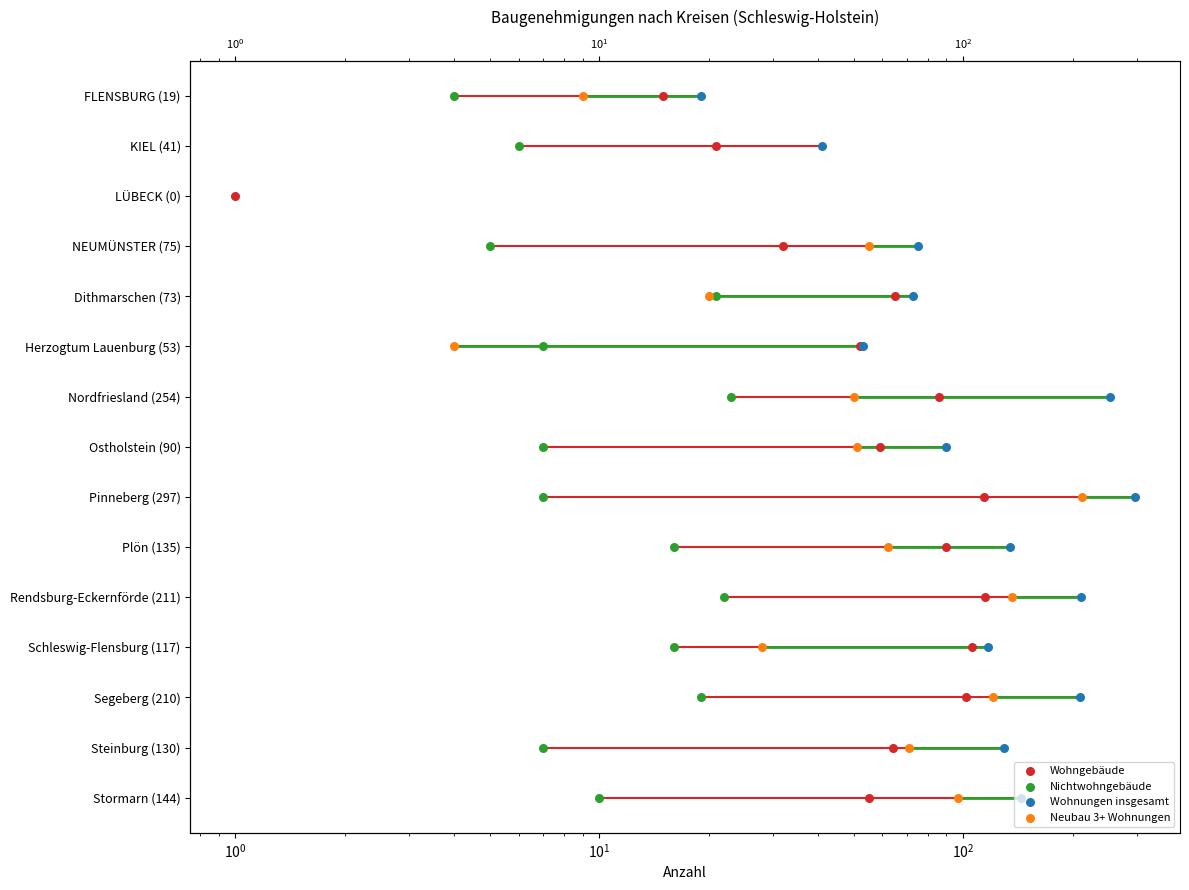

Is the value of Wohngebäude at 11 greater than the value of Wohnungen insgesamt at 9?

Yes